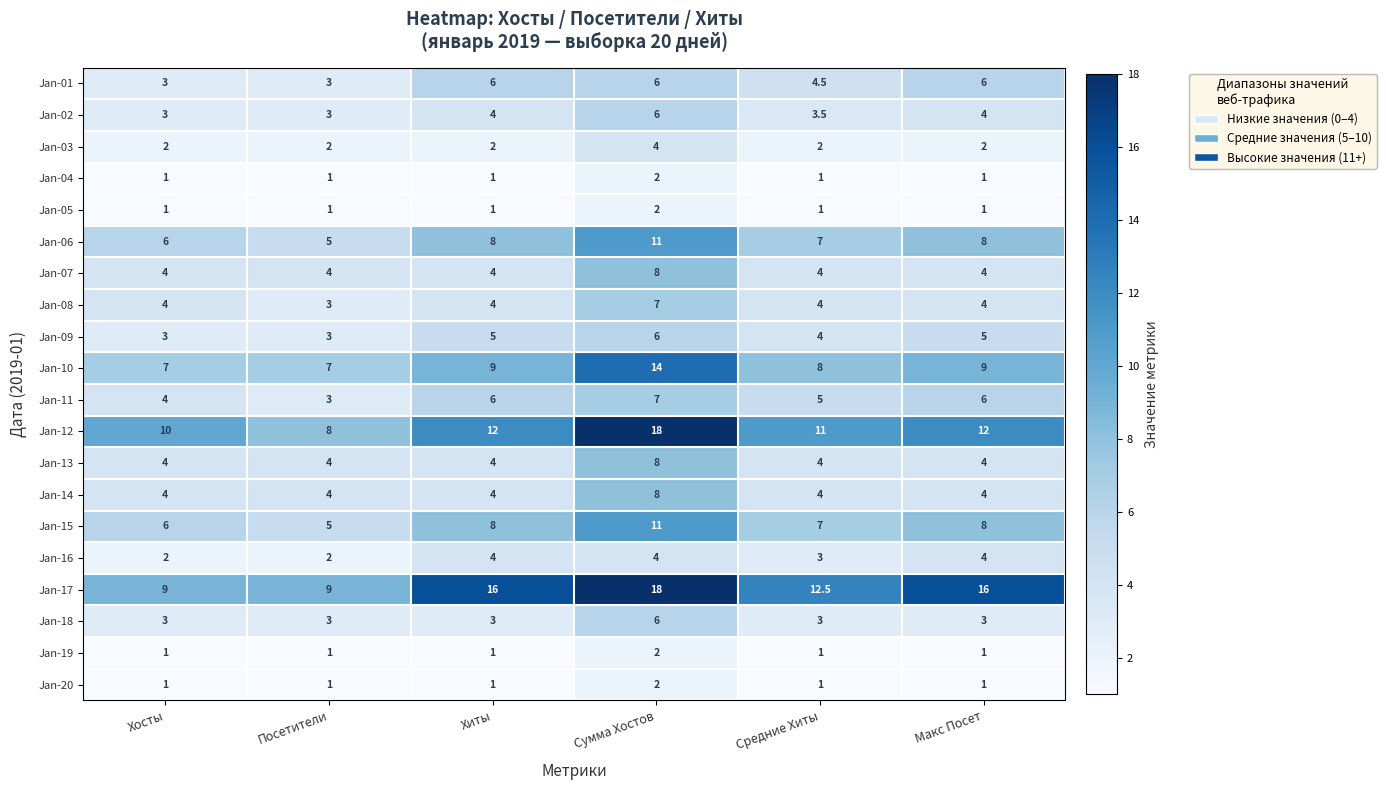

What is the difference between the highest and lowest values at Хосты?

9.0